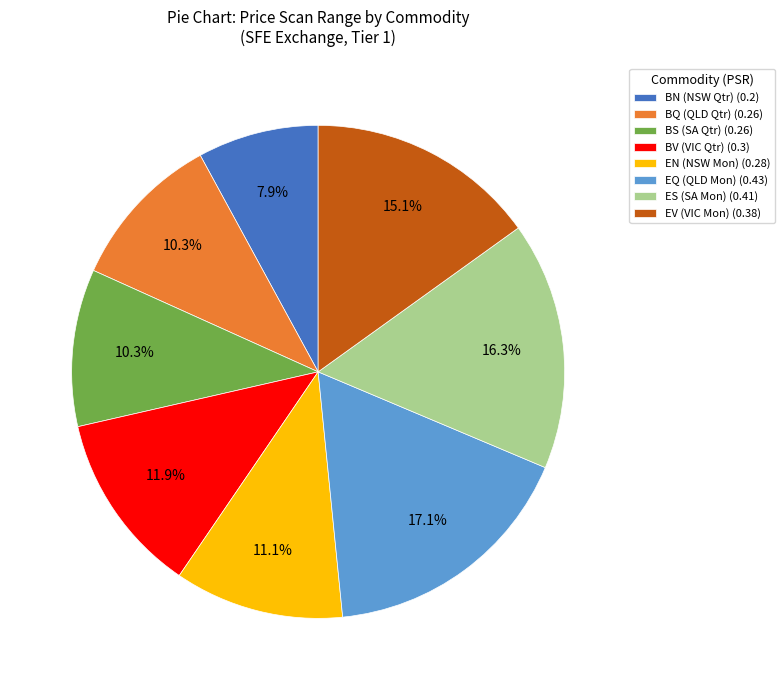

Combined, what portion of the pie is ES (SA Mon) (0.41) and EN (NSW Mon) (0.28)?

27.4%